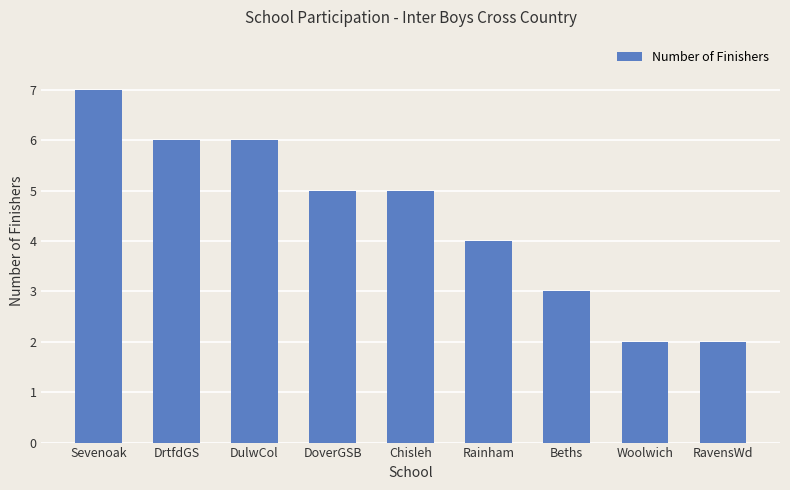

What is the difference between the second highest and minimum values?

4